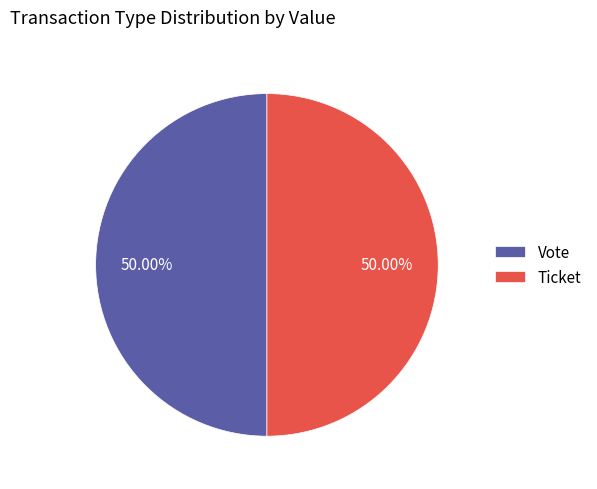

How many segments does this pie chart have?

2